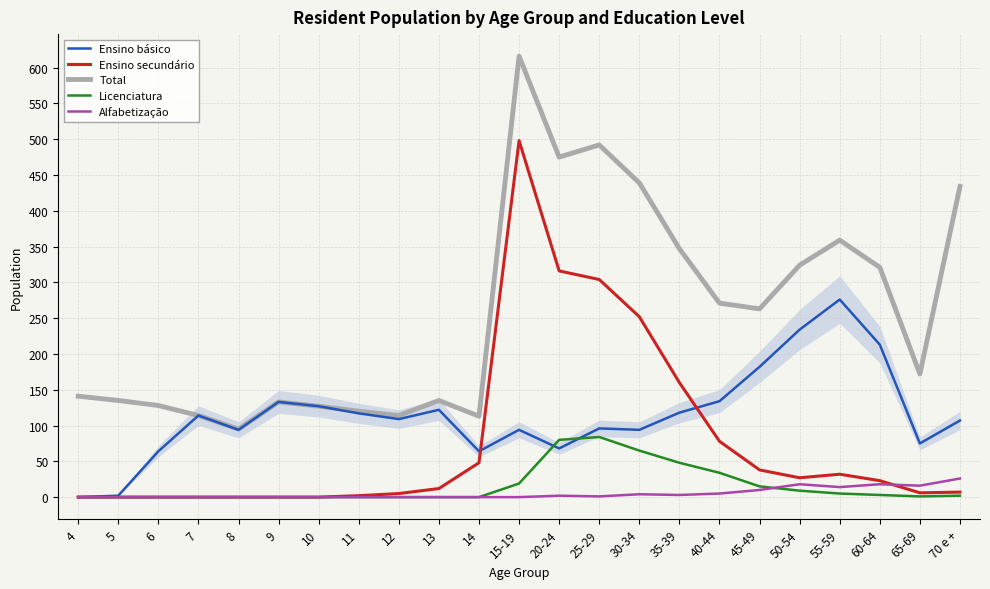

Is it true that Ensino básico equals 234 at 50-54?

True